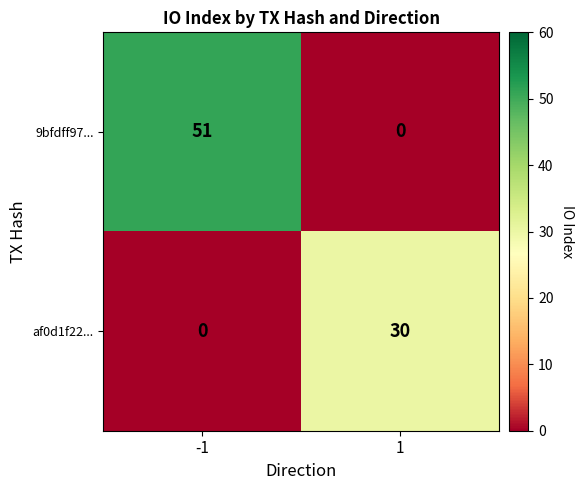

Which series has the largest total across all categories?

9bfdff97...